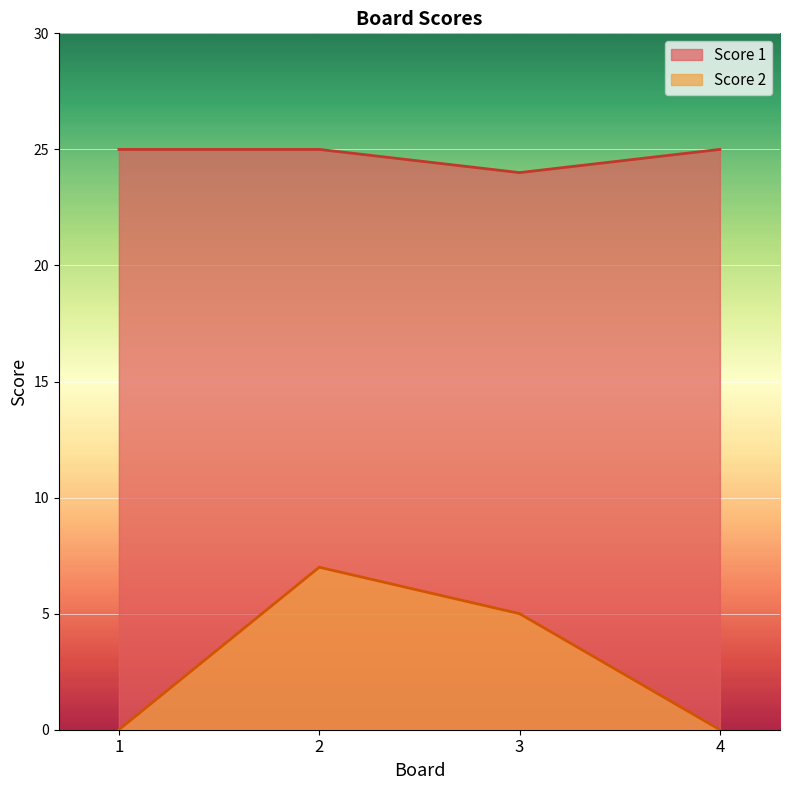

True or false: Score 1 has a value of 25 at 1.

True